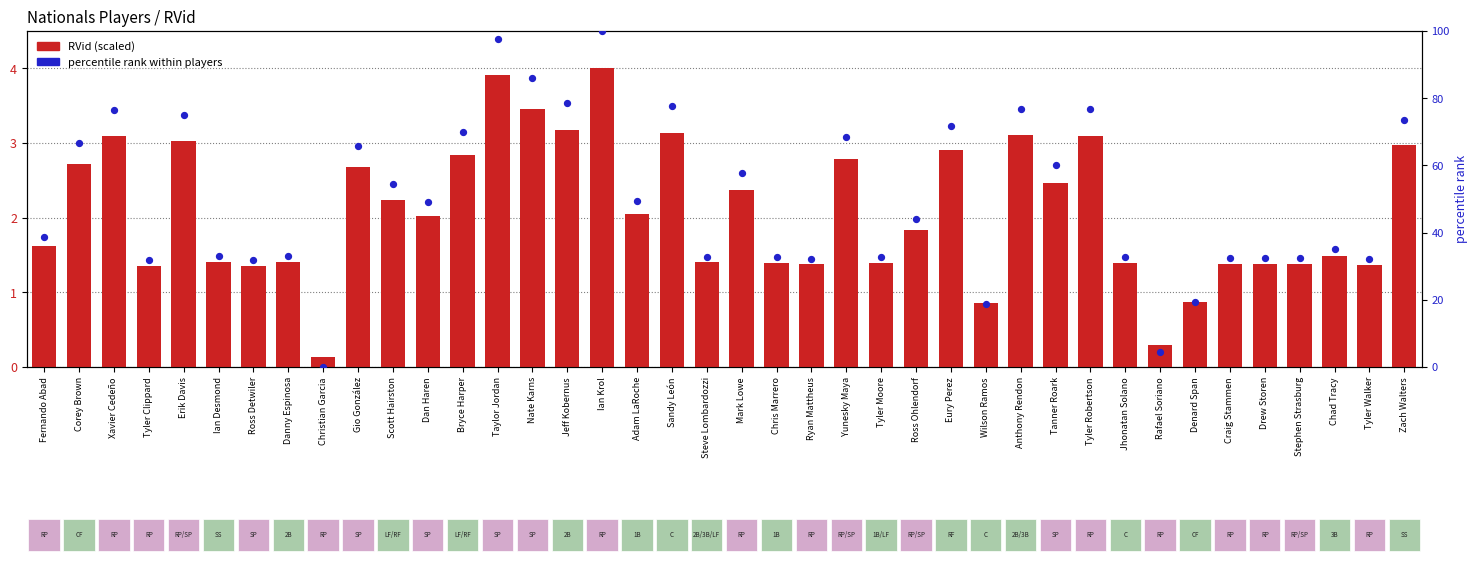

At which category is the sum across all series the highest?

Ian Krol